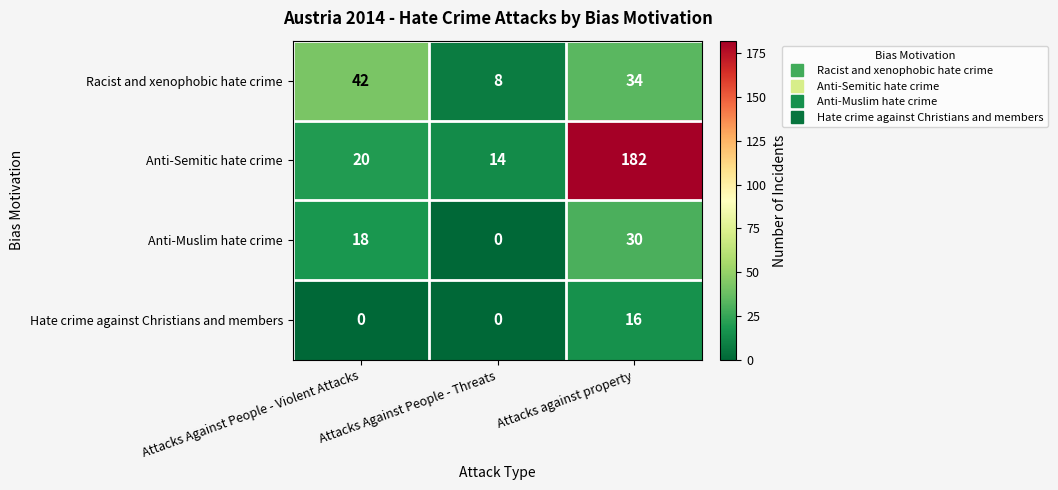

Is it true that Anti-Semitic hate crime equals 20 at Attacks Against People - Violent Attacks?

True